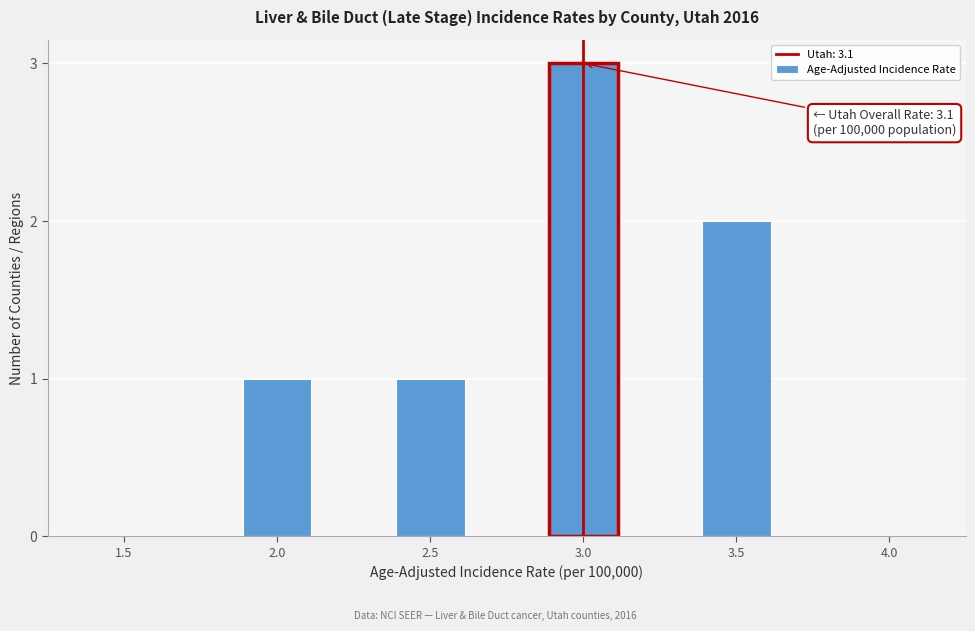

Reading left to right, what are all the values shown in this chart?

1.5=0	2.0=1	2.5=1	3.0=3	3.5=2	4.0=0